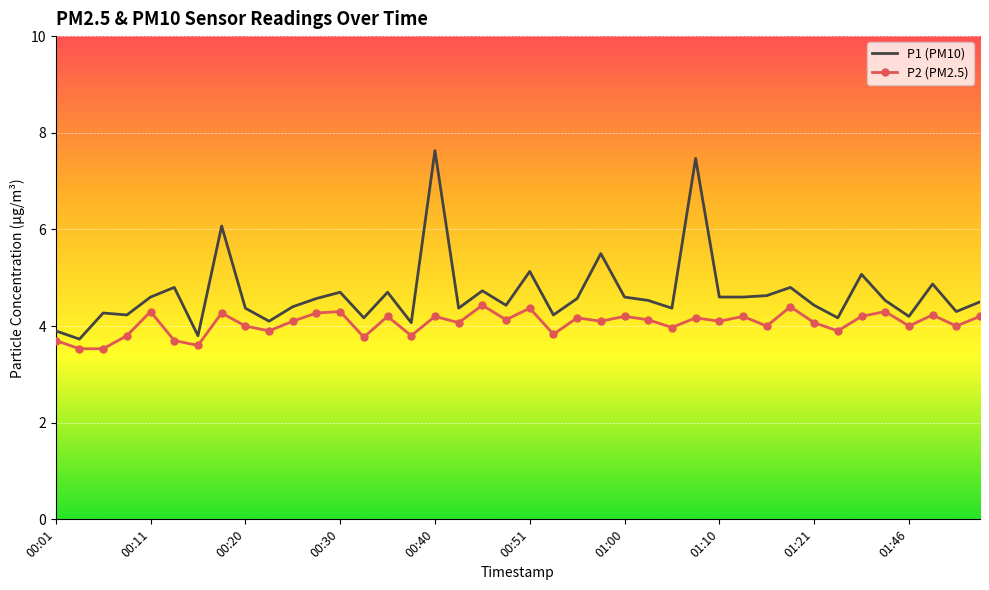

What is the highest value of the P2 (PM2.5) series?

4.4